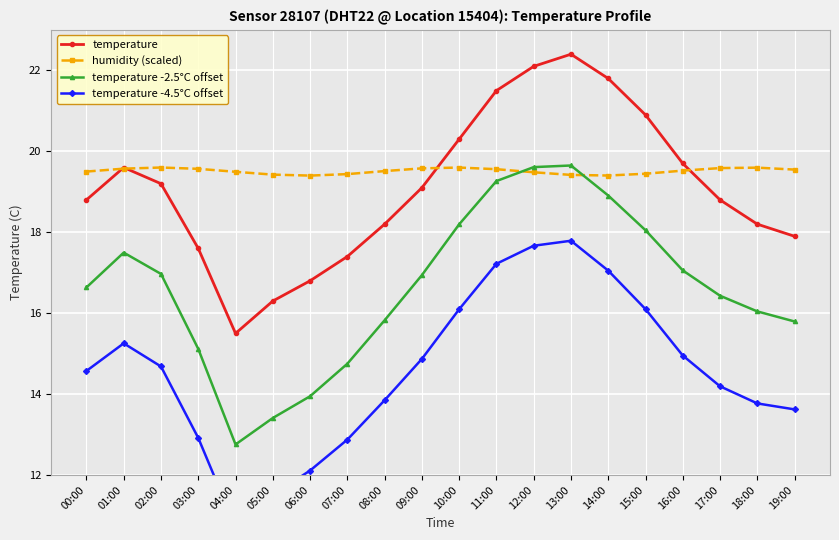

What is the value of the humidity (scaled) point at the 12th from the left?

19.6